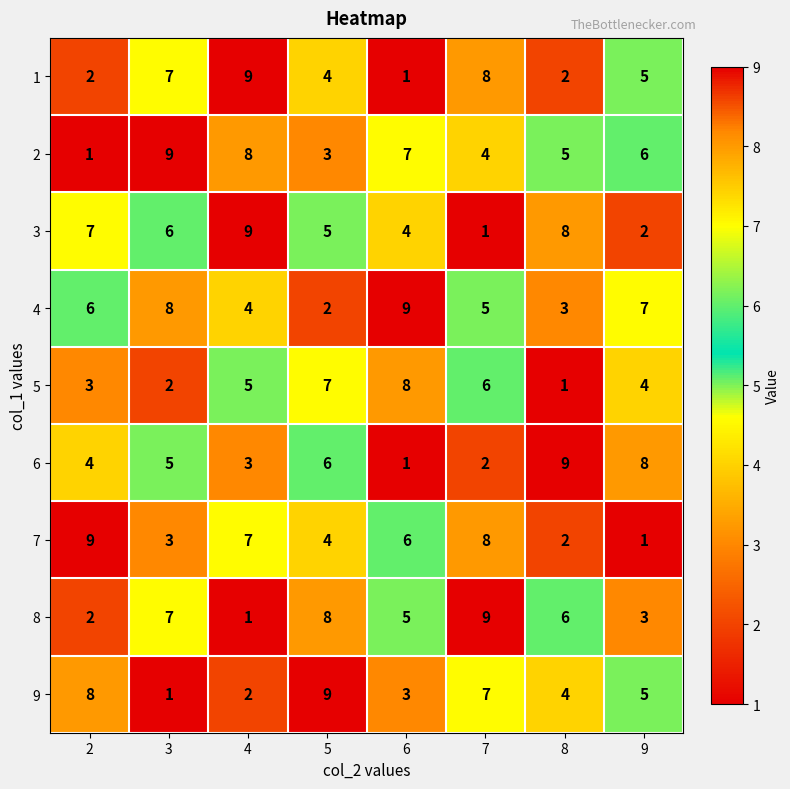

The 9 series shows 7 at 7. True or false?

True